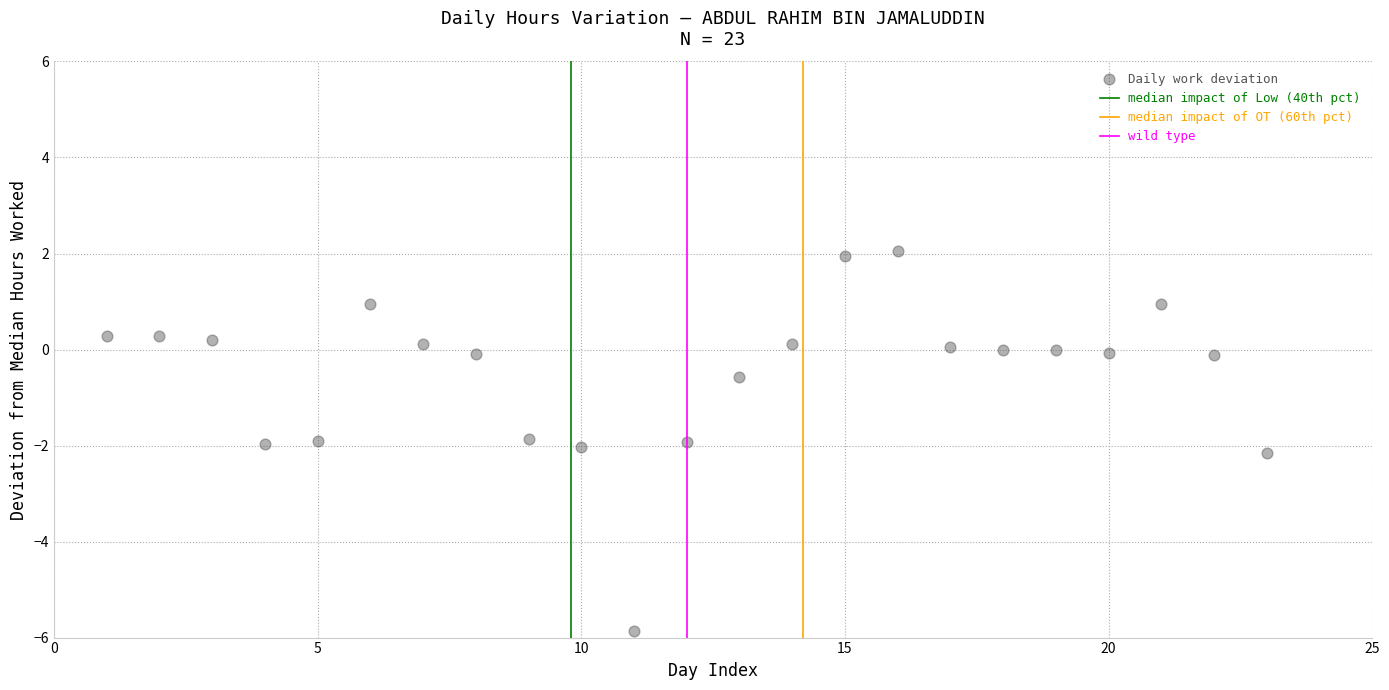

What Y value in the scatter plot is closest to -1?

-0.6